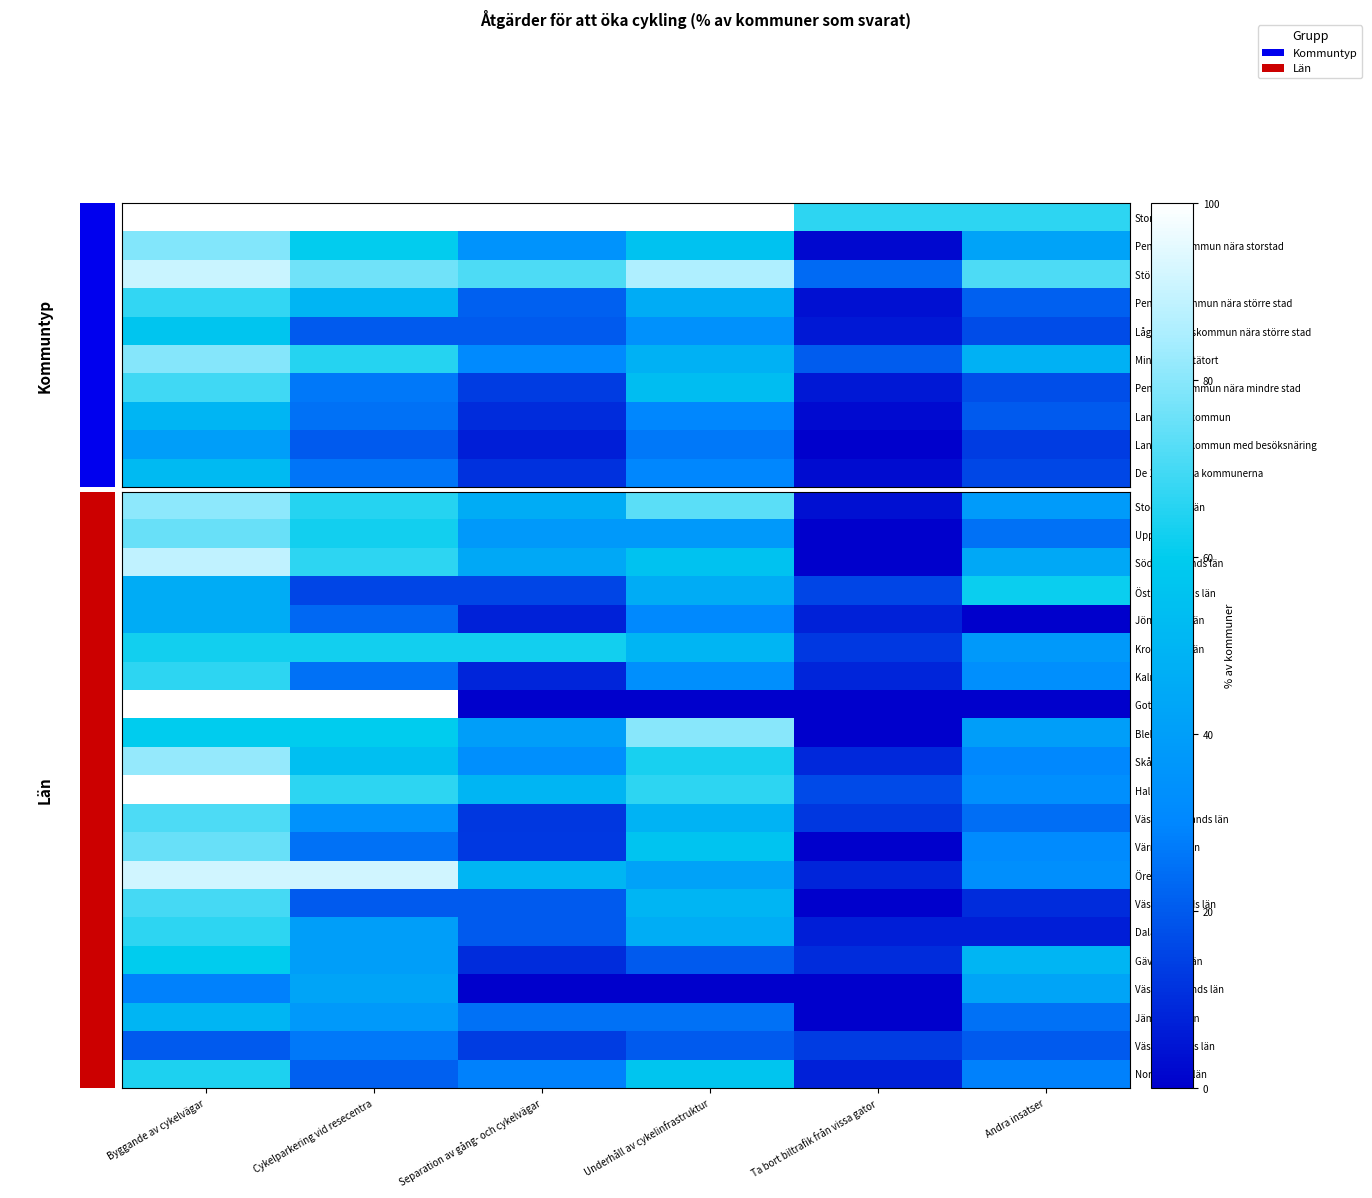

What is the maximum value shown in the chart?

100.0